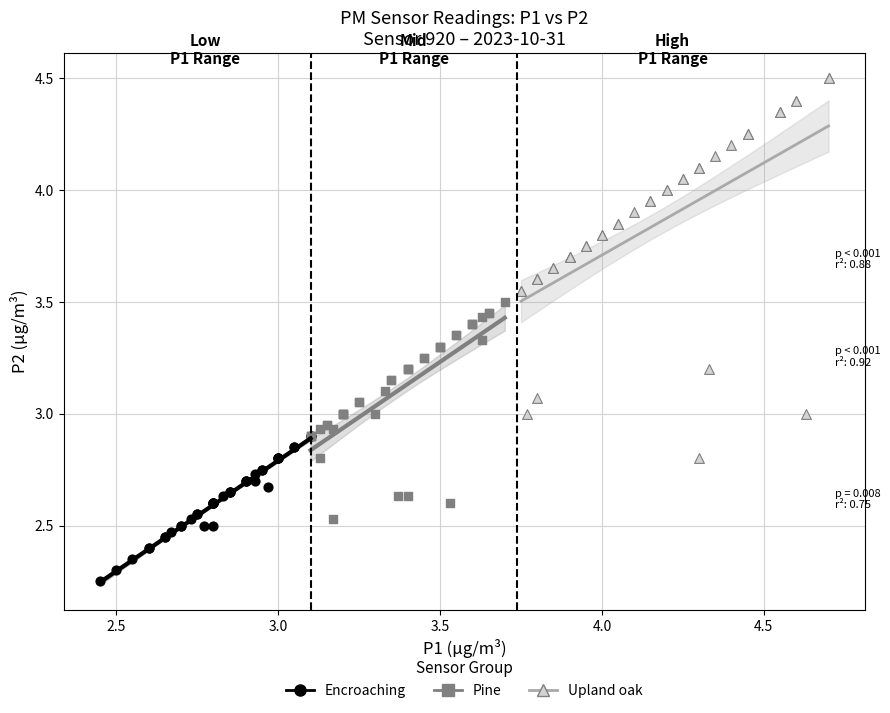

Which series reaches the maximum Y coordinate?

Upland oak